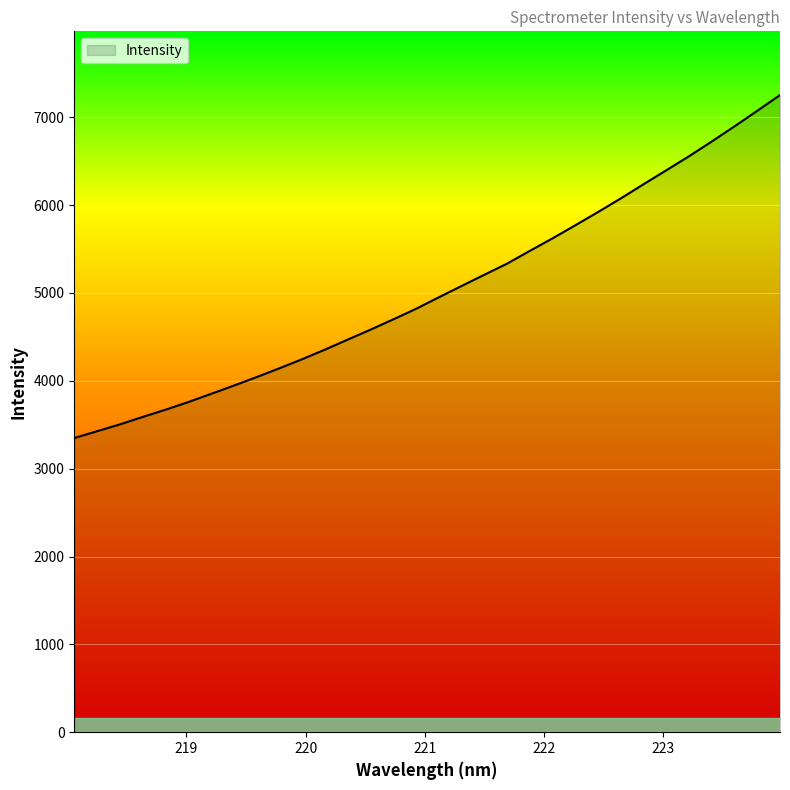

What is the greatest value displayed?

7252.7